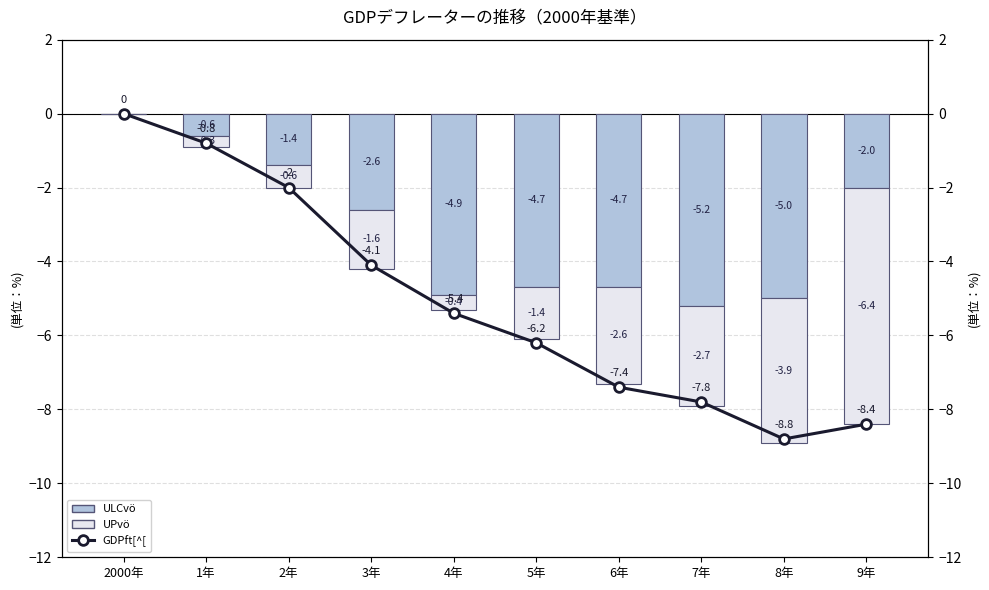

What is the smallest value displayed?

-8.8